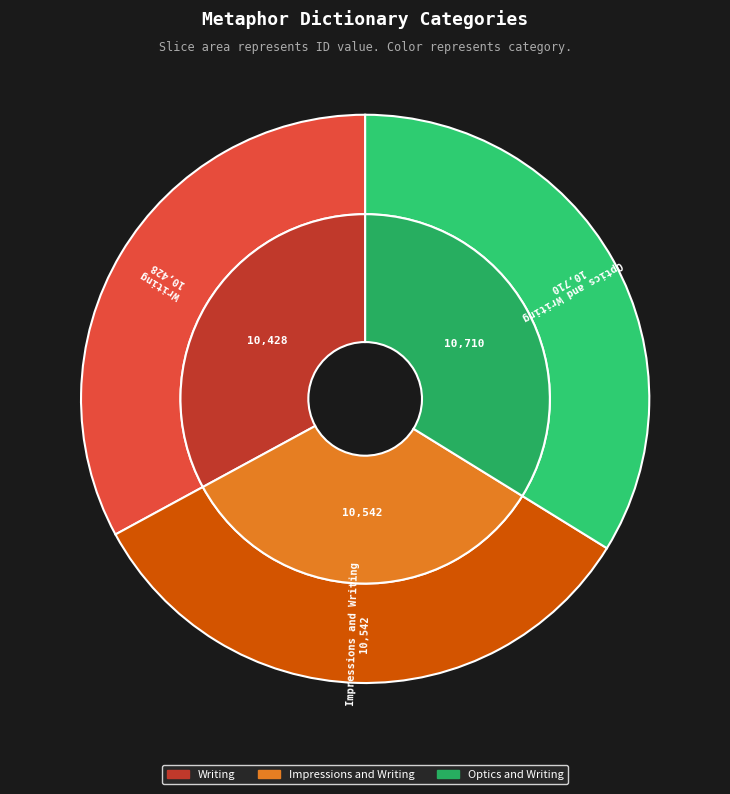

Is Optics and Writing the majority of the pie?

No